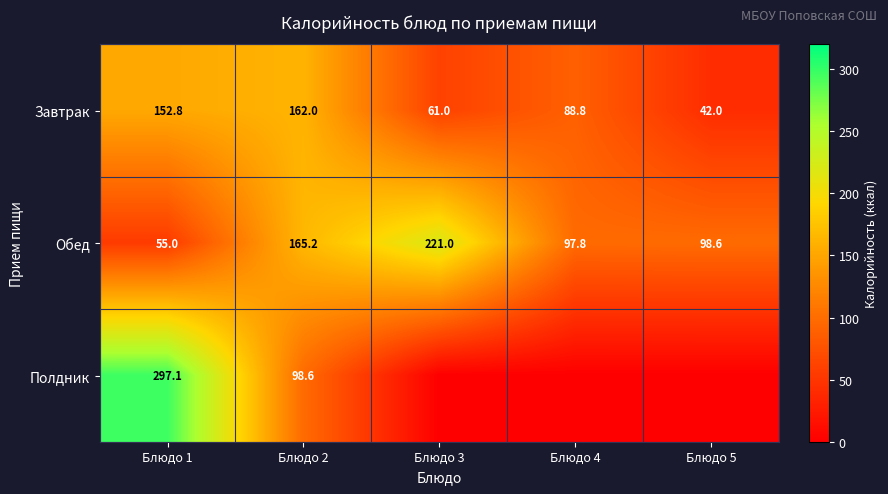

What is the average value of the Обед series?

127.5